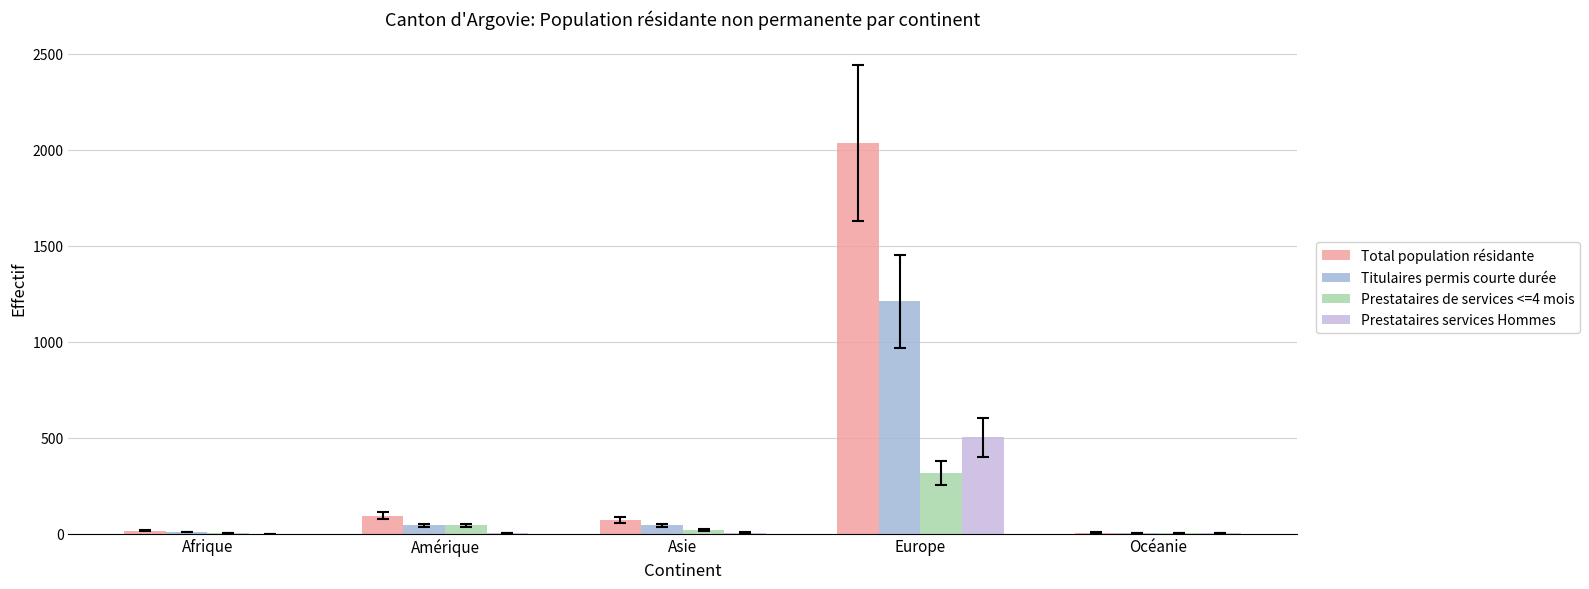

What is the maximum value for Titulaires permis courte durée?

1209